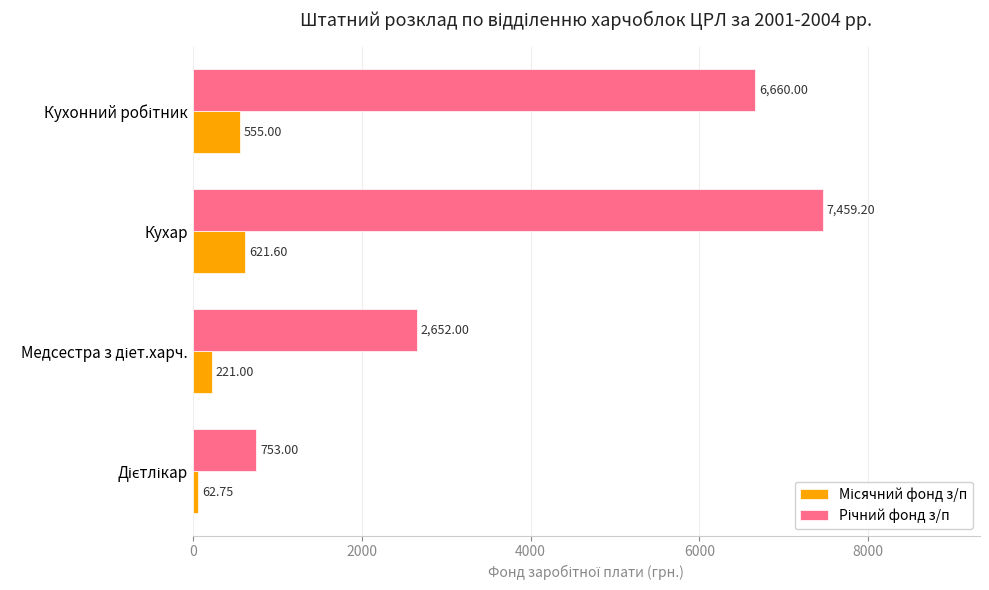

Which category has the highest value across all series?

Кухар